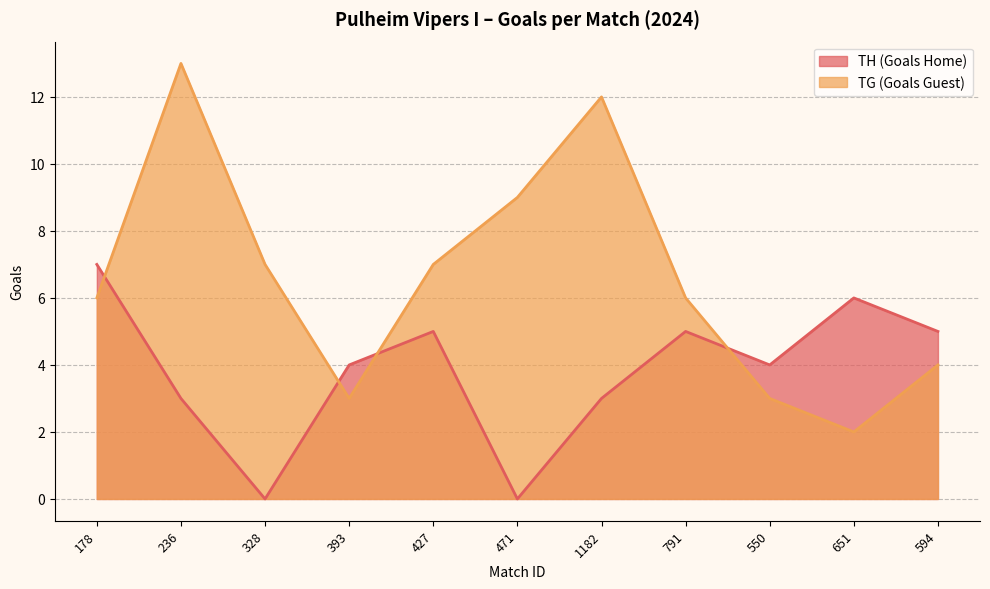

What position from the left is 178?

1